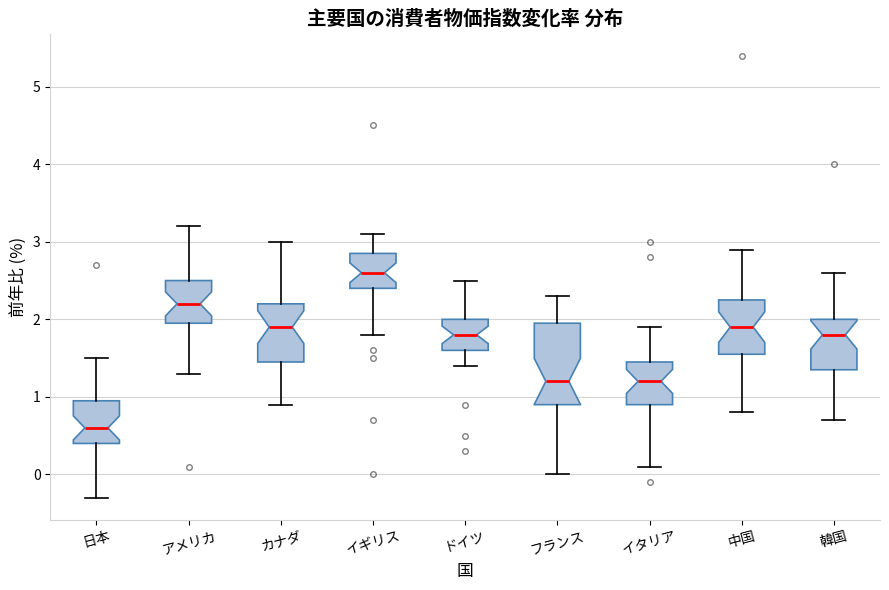

Which box has the lowest median line?

日本